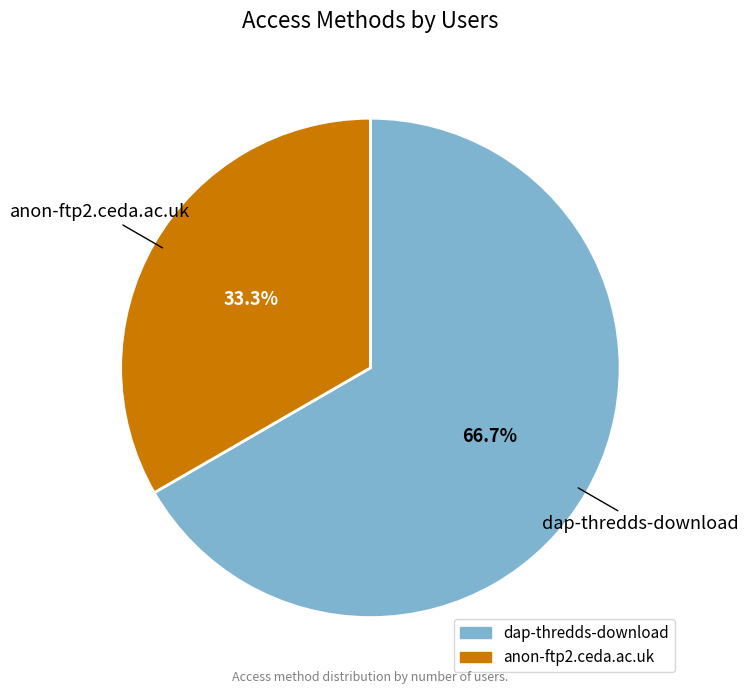

How many slices are in this pie chart?

2